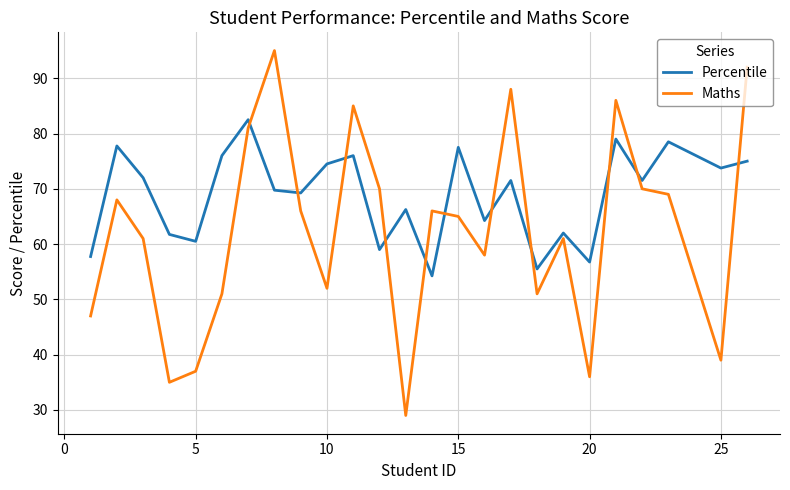

Rank the series by their average value, from highest to lowest.

Percentile, Maths